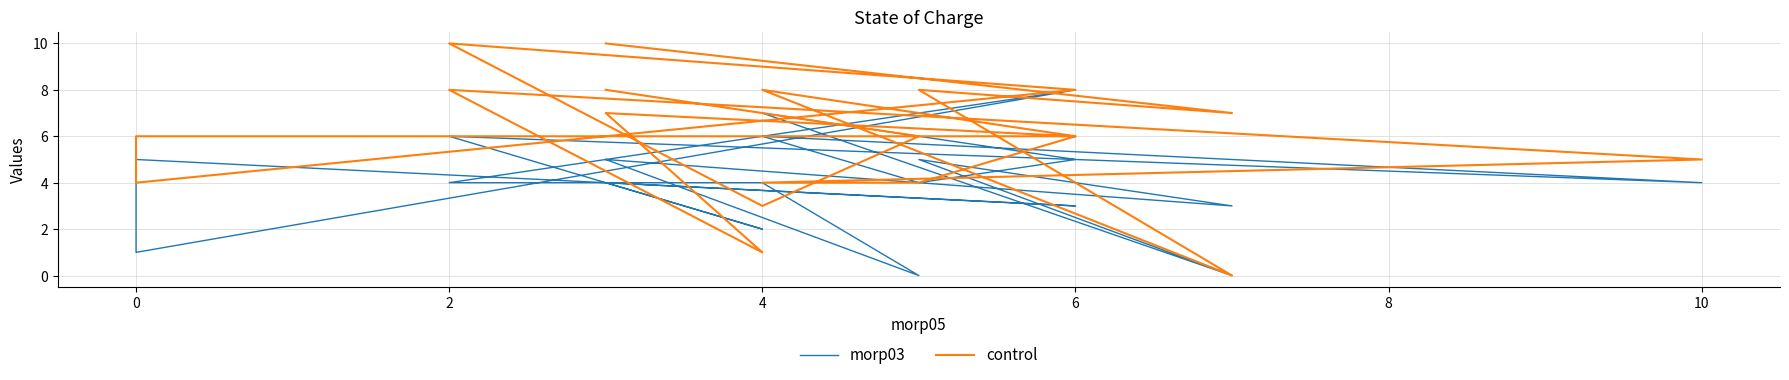

Which series has the largest total across all categories?

control